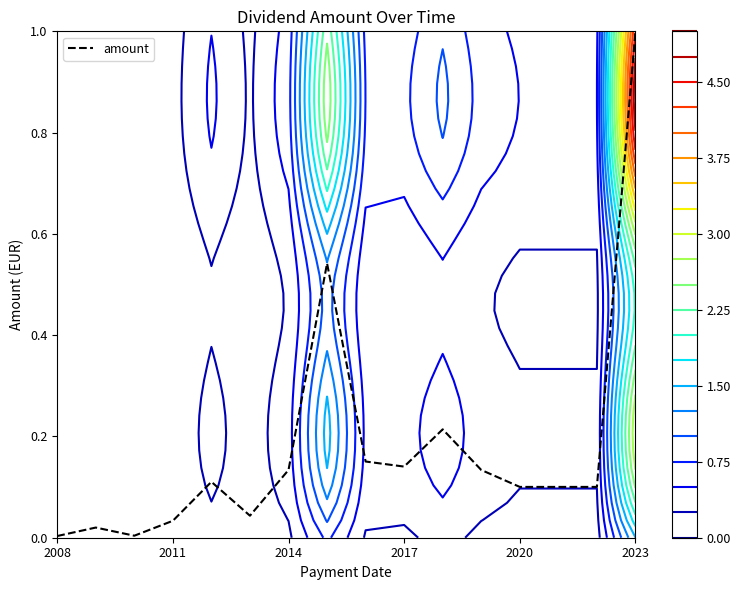

How many interior local valleys (lower than both neighbors) does the data have?

3